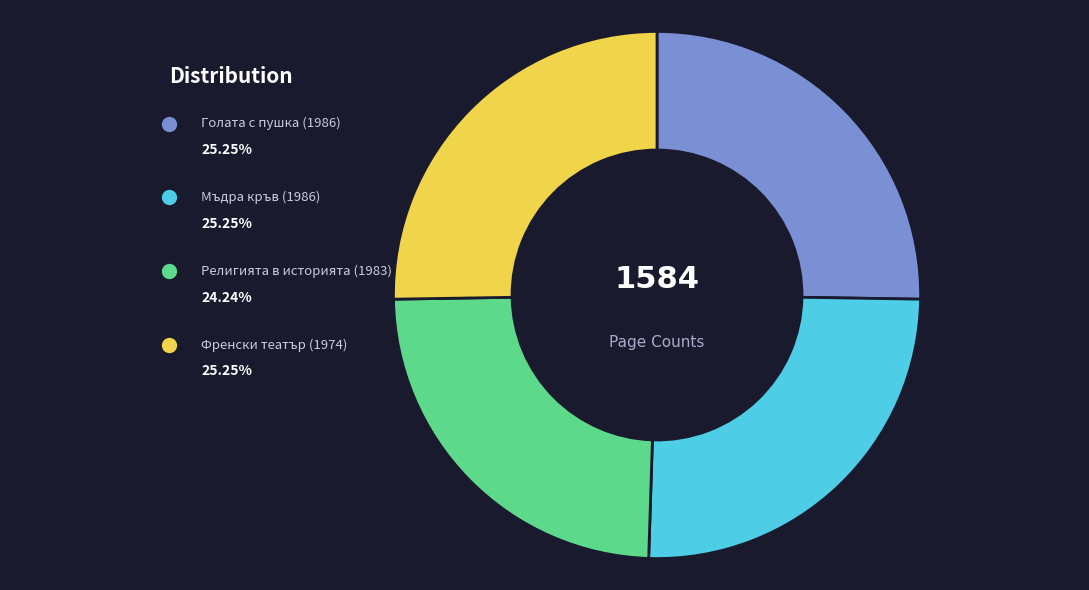

Is there any slice that represents more than half of the pie?

No